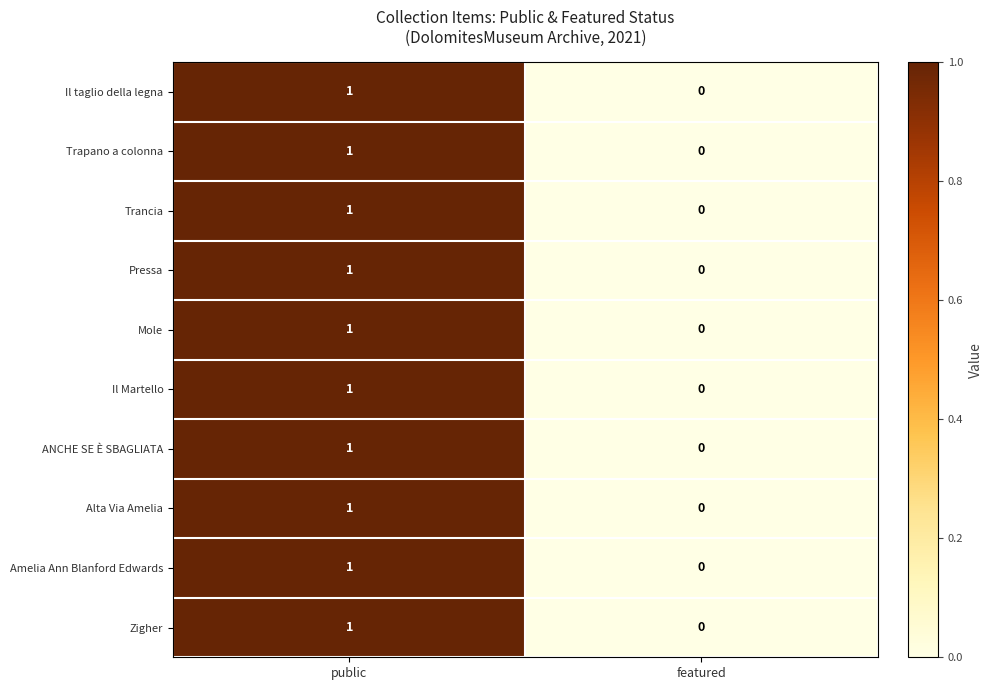

Is the value of Alta Via Amelia at public greater than the value of ANCHE SE È SBAGLIATA at featured?

Yes